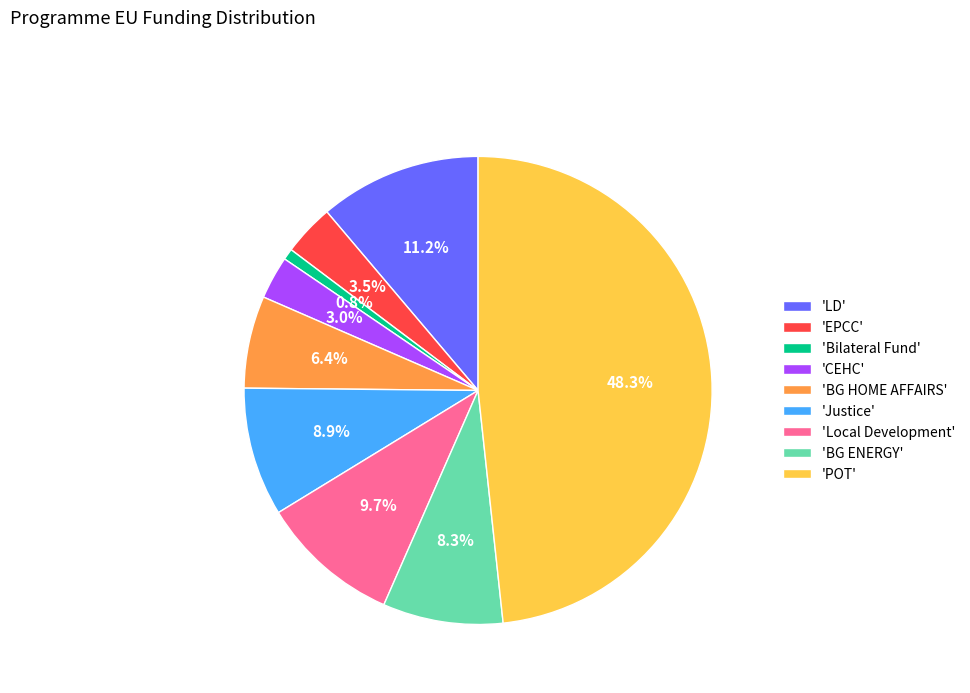

Rank the categories by value from lowest to highest.

'Bilateral Fund', 'CEHC', 'EPCC', 'BG HOME AFFAIRS', 'BG ENERGY', 'Justice', 'Local Development', 'LD', 'POT'